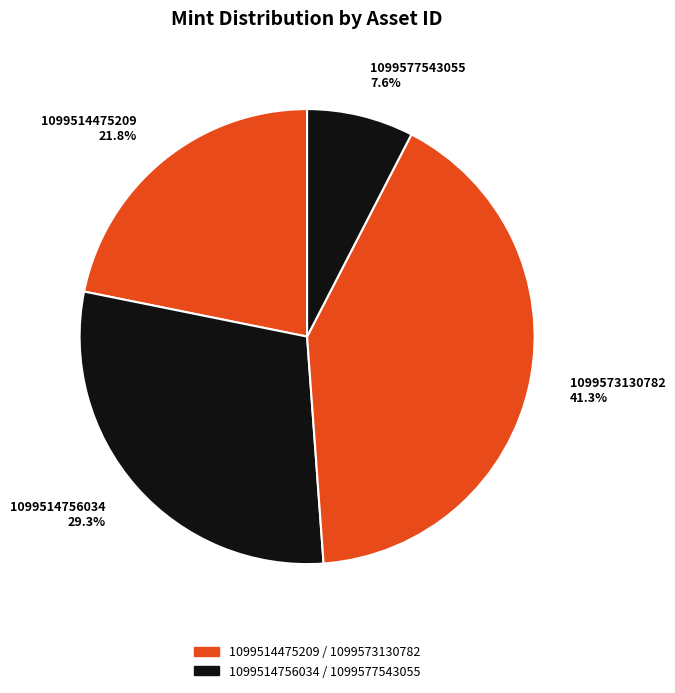

How many slices are in this pie chart?

4